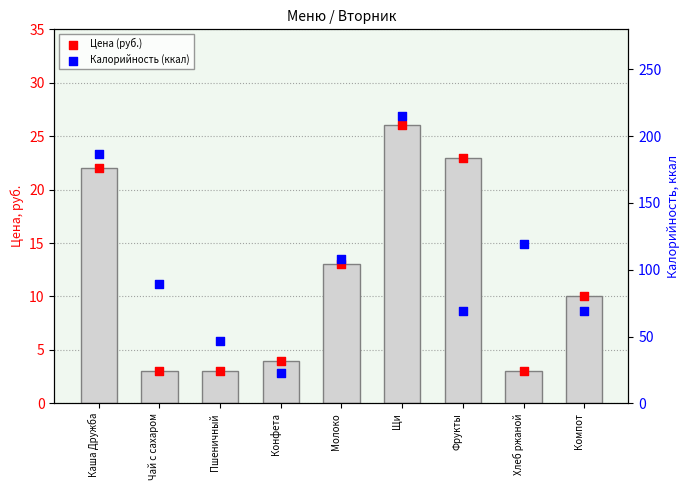

What are all the series names shown in the legend?

Цена (руб.), Калорийность (ккал)